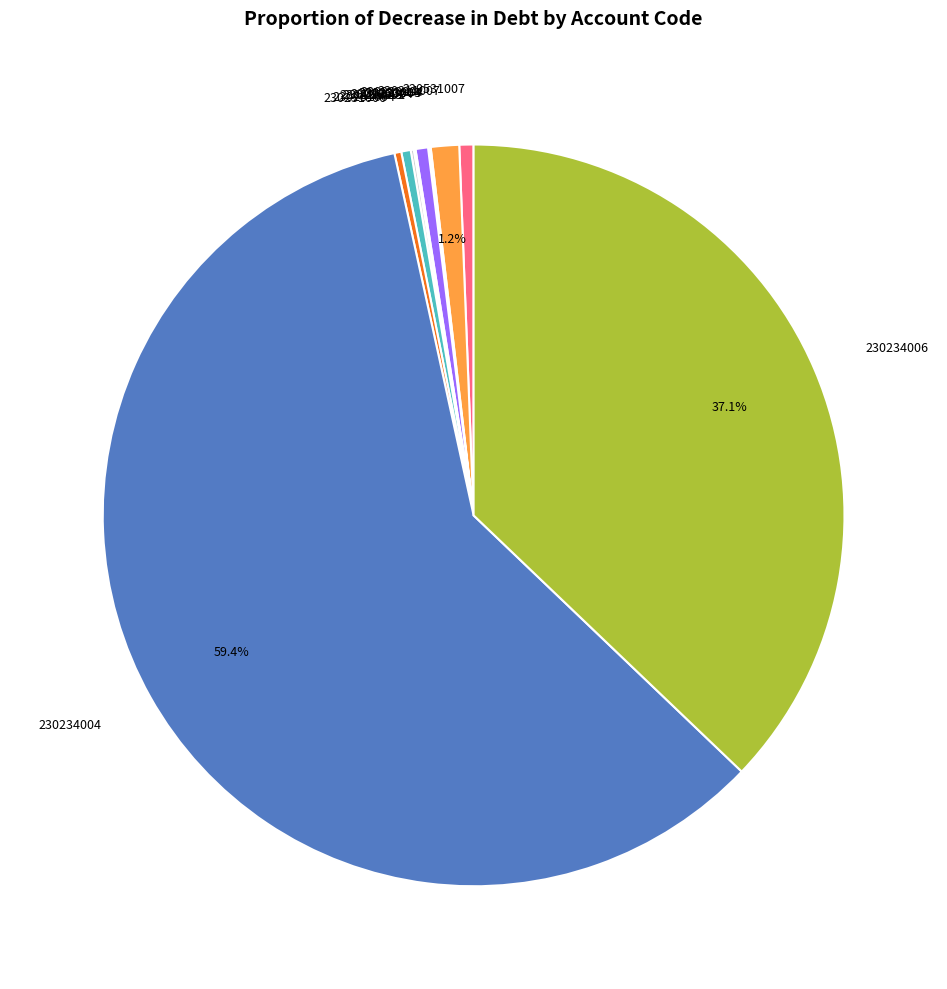

Does any single category account for the majority?

Yes